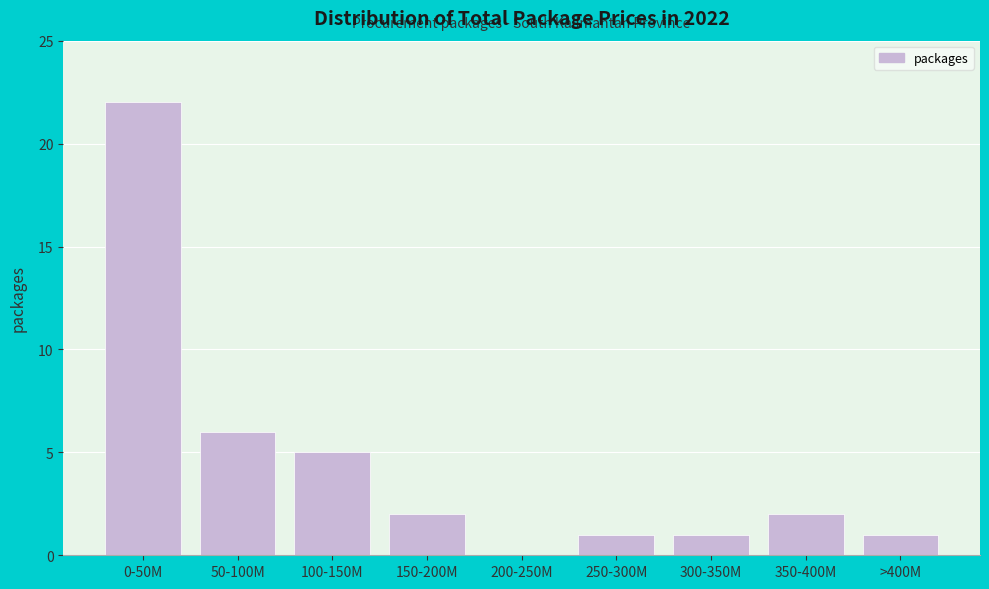

Reading left to right, transcribe all the data shown in this chart.

0-50M=22	50-100M=6	100-150M=5	150-200M=2	200-250M=0	250-300M=1	300-350M=1	350-400M=2	>400M=1